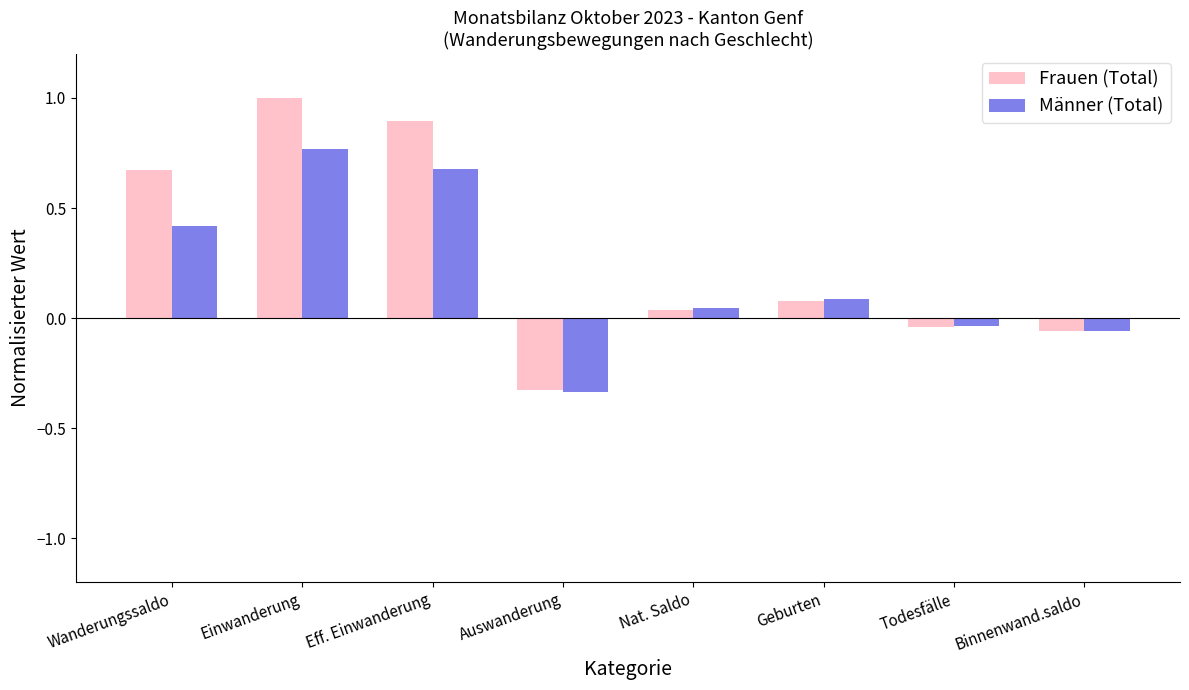

What is the difference between the maximum and minimum values in the Frauen (Total) series?

1.3